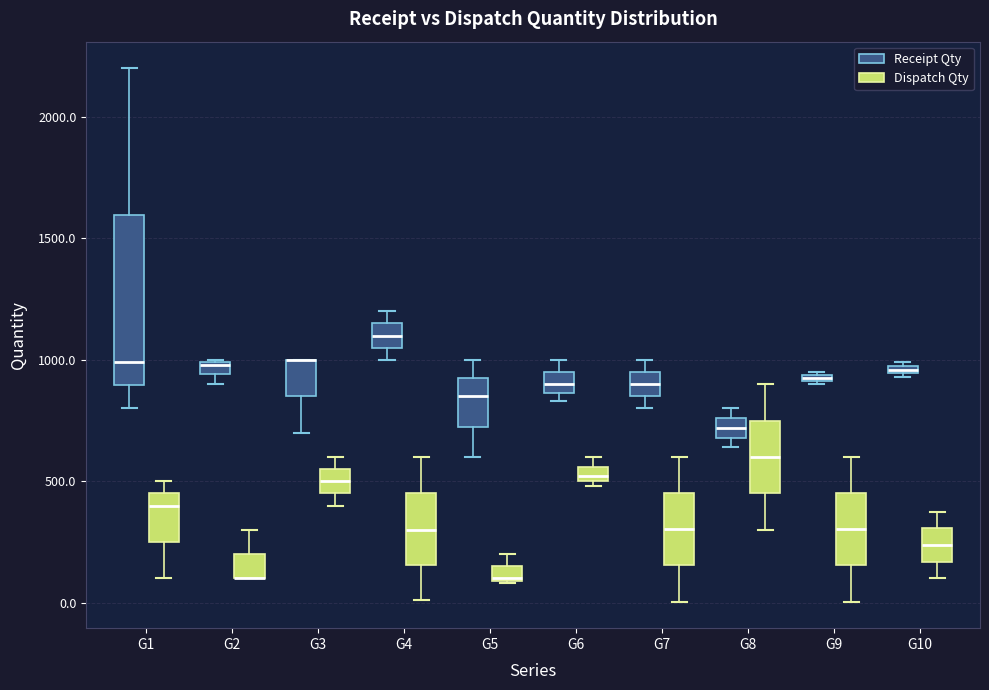

Where does the median line of the box for G9 (Dispatch Qty) sit on the y-axis? The values are not printed on the chart, so give them approximately, as read against the axis.

300